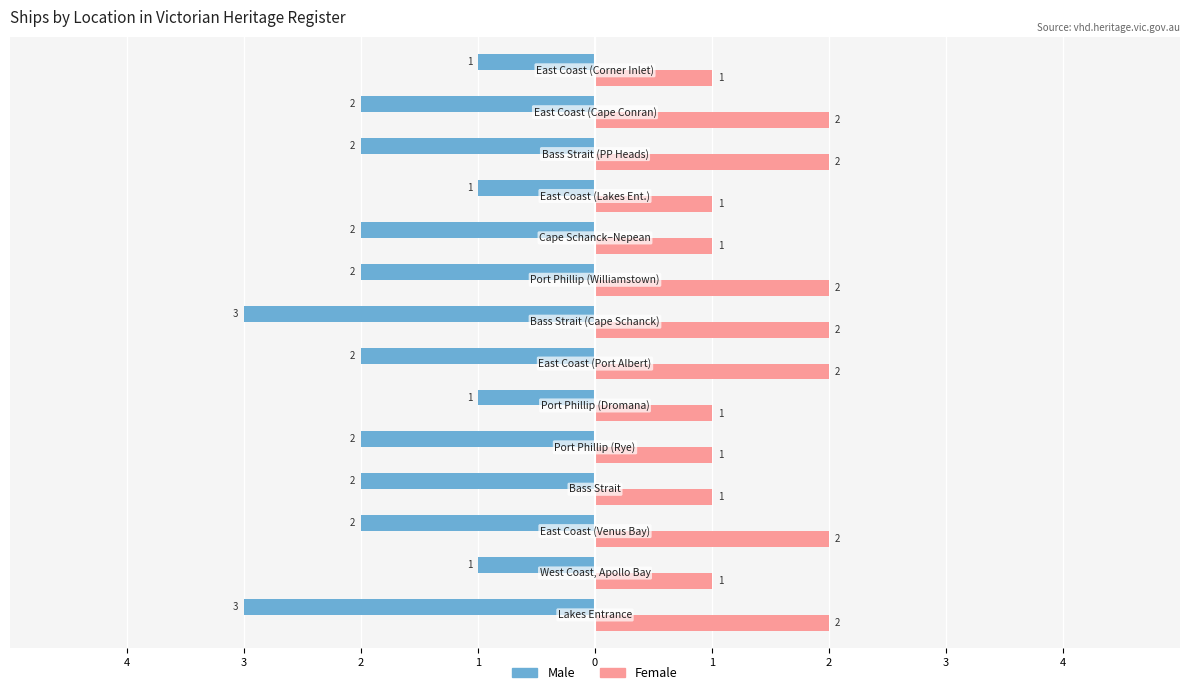

Count the number of categories in the chart.

14